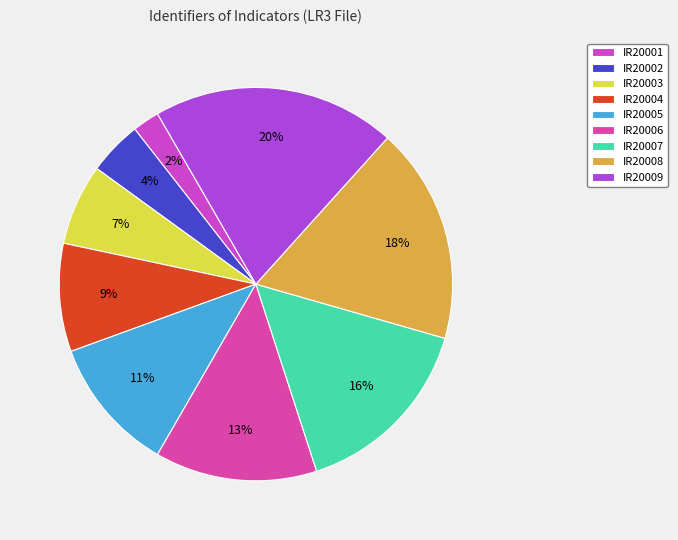

True or false: IR20006 accounts for 21% of the total.

False